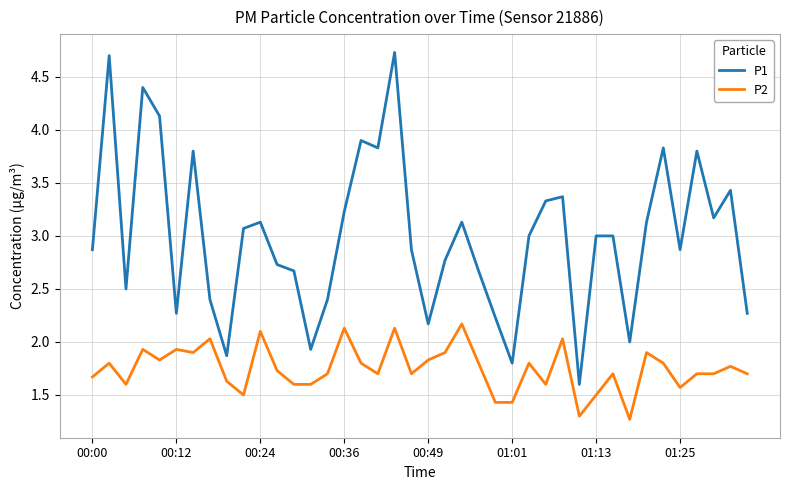

What is the average value of the P2 series?

1.7